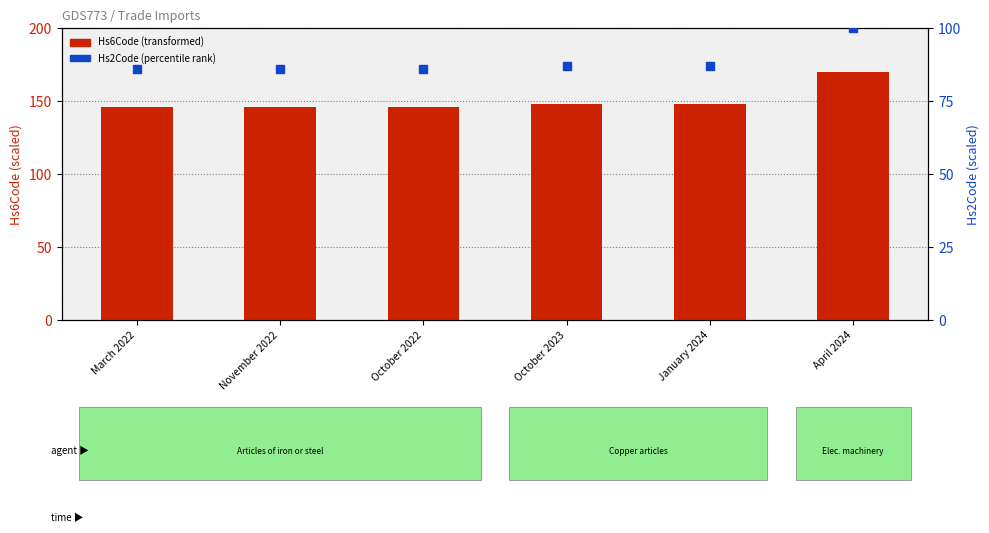

Which series contains the lowest Y value?

Hs2Code (percentile)